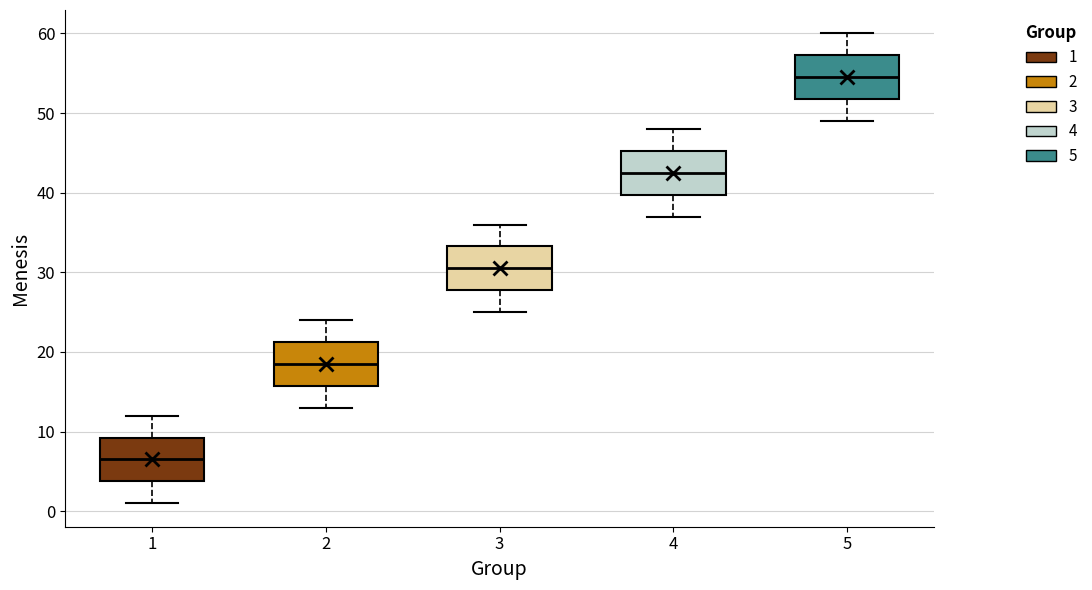

Where does the upper whisker of the box at x = 5 end on the y-axis? The values are not printed on the chart, so give them approximately, as read against the axis.

60